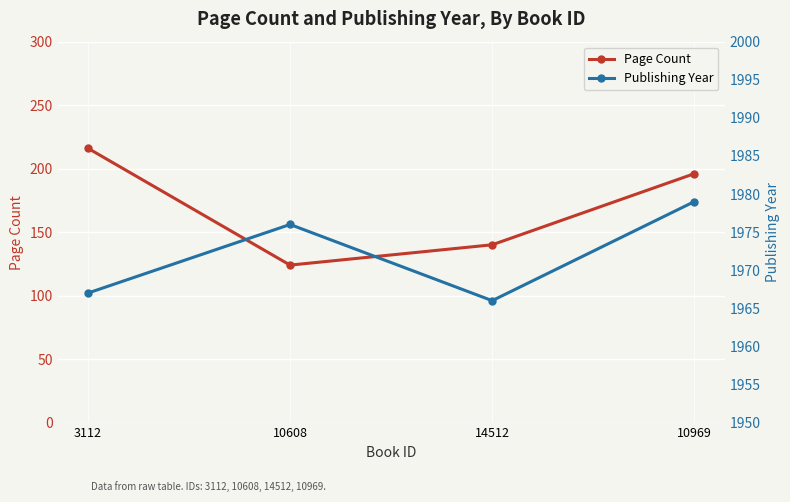

Reading right to left, list all the values displayed in this chart.

Page Count: 196	140	124	216
Publishing Year: 1979	1966	1976	1967